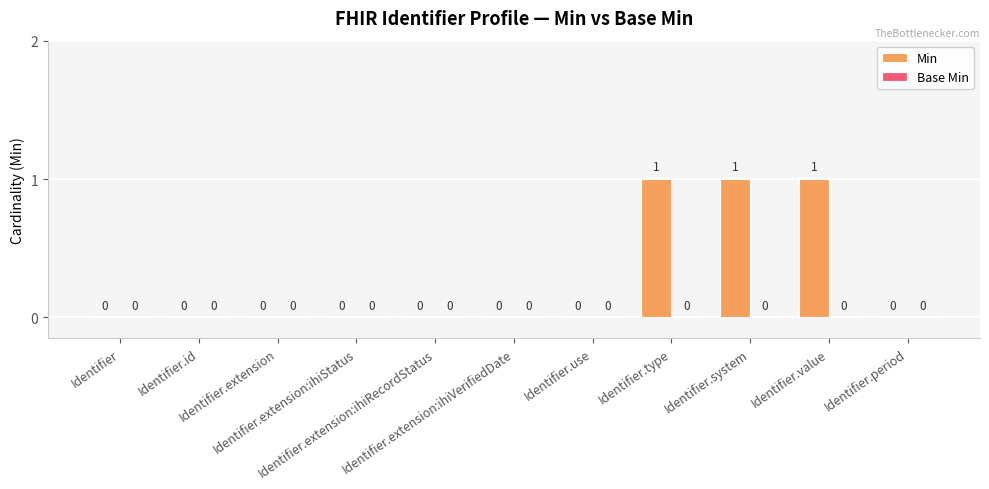

Are the bars horizontal?

No